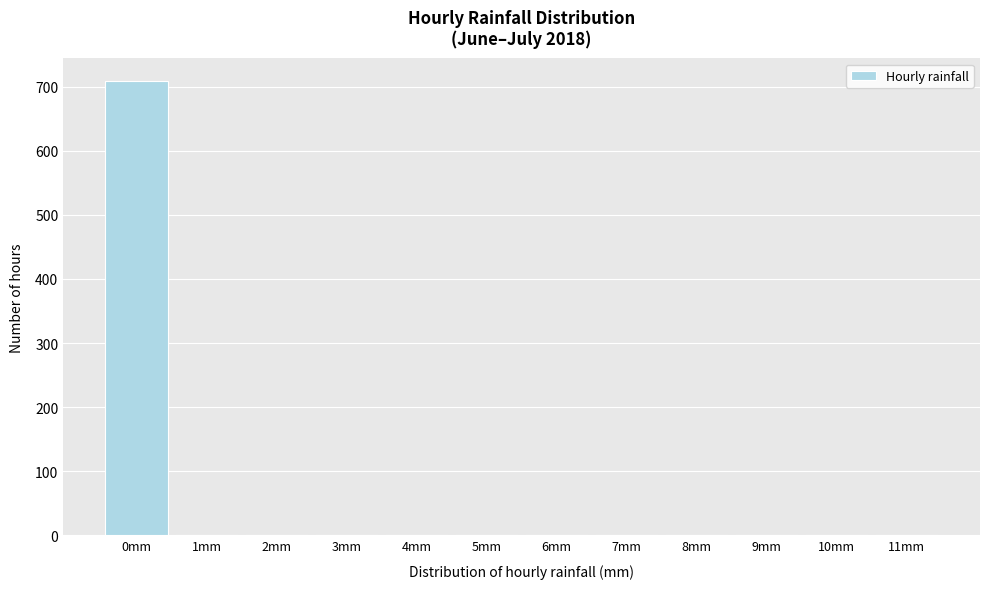

Which label corresponds to the largest value in the chart?

0mm